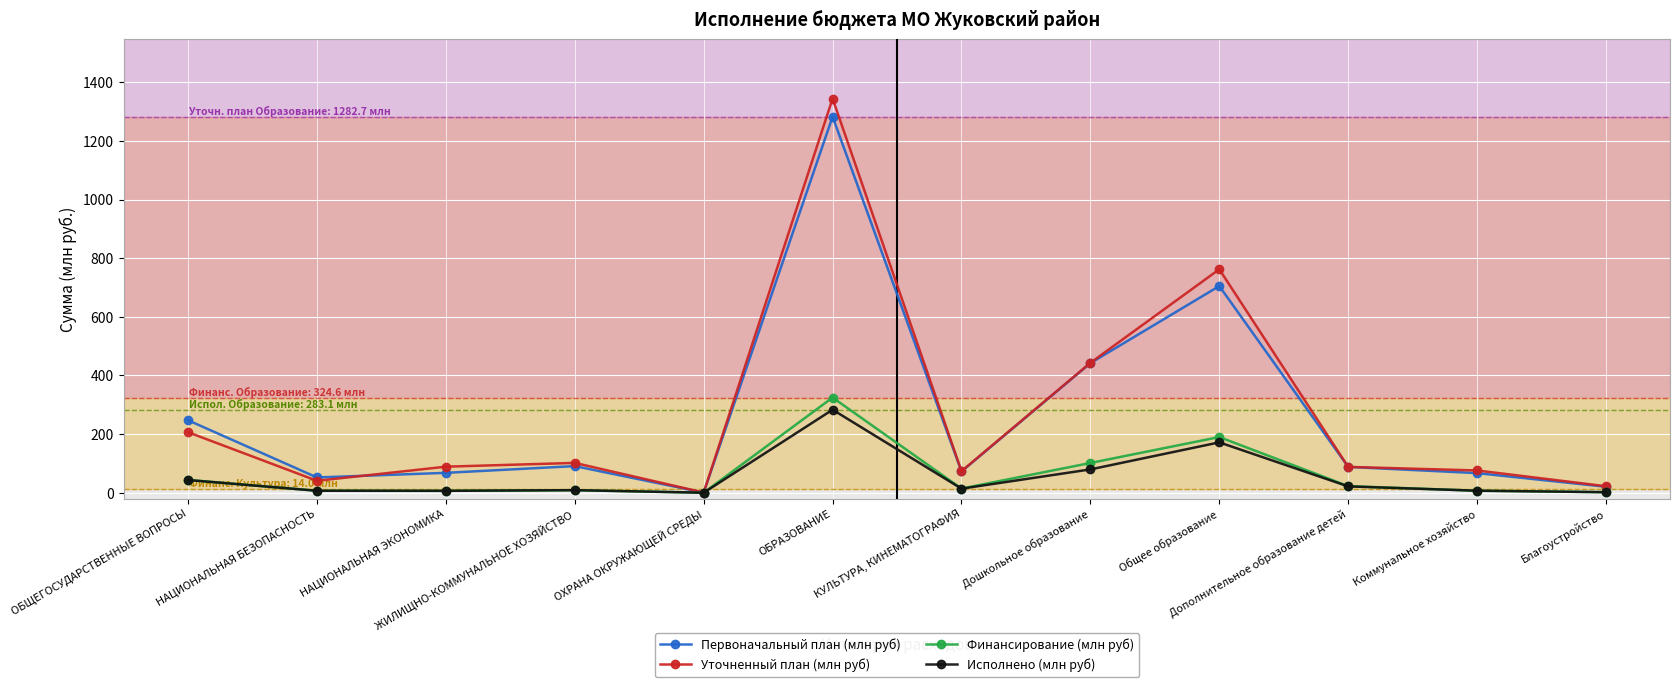

The value of Уточненный план (млн руб) at ОБРАЗОВАНИЕ is 604.8. True or false?

False